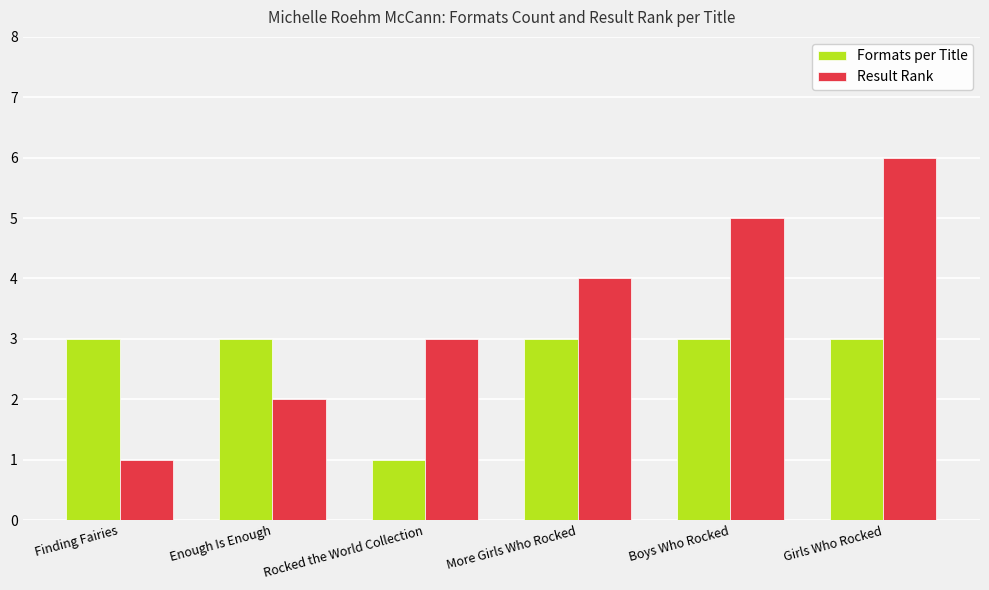

Which category has the highest value across all series?

Girls Who Rocked